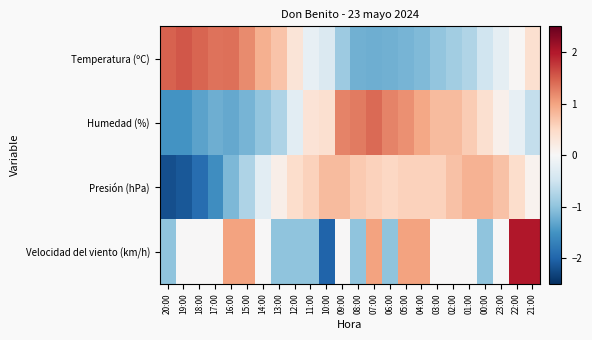

Reading left to right, transcribe all the data shown in this chart.

Temperatura (ºC): 20:00=1.5	19:00=1.6	18:00=1.5	17:00=1.4	16:00=1.4	15:00=1.2	14:00=0.9	13:00=0.7	12:00=0.3	11:00=-0.2	10:00=-0.4	09:00=-0.9	08:00=-1.2	07:00=-1.2	06:00=-1.2	05:00=-1.2	04:00=-1.1	03:00=-1.0	02:00=-0.9	01:00=-0.8	00:00=-0.5	23:00=-0.2	22:00=0.0	21:00=0.4
Humedad (%): 20:00=-1.5	19:00=-1.5	18:00=-1.3	17:00=-1.2	16:00=-1.3	15:00=-1.2	14:00=-1.0	13:00=-0.8	12:00=-0.3	11:00=0.4	10:00=0.4	09:00=1.2	08:00=1.3	07:00=1.4	06:00=1.2	05:00=1.1	04:00=1.0	03:00=0.8	02:00=0.8	01:00=0.6	00:00=0.4	23:00=0.1	22:00=-0.2	21:00=-0.6
Presión (hPa): 20:00=-2.2	19:00=-2.1	18:00=-1.9	17:00=-1.6	16:00=-1.1	15:00=-0.8	14:00=-0.3	13:00=0.2	12:00=0.4	11:00=0.6	10:00=0.8	09:00=0.8	08:00=0.7	07:00=0.6	06:00=0.5	05:00=0.6	04:00=0.6	03:00=0.6	02:00=0.7	01:00=0.9	00:00=0.9	23:00=0.7	22:00=0.4	21:00=0.1
Velocidad del viento (km/h): 20:00=-1.0	19:00=0.0	18:00=0.0	17:00=0.0	16:00=1.0	15:00=1.0	14:00=0.0	13:00=-1.0	12:00=-1.0	11:00=-1.0	10:00=-2.0	09:00=0.0	08:00=-1.0	07:00=1.0	06:00=-1.0	05:00=1.0	04:00=1.0	03:00=0.0	02:00=0.0	01:00=0.0	00:00=-1.0	23:00=0.0	22:00=2.0	21:00=2.0